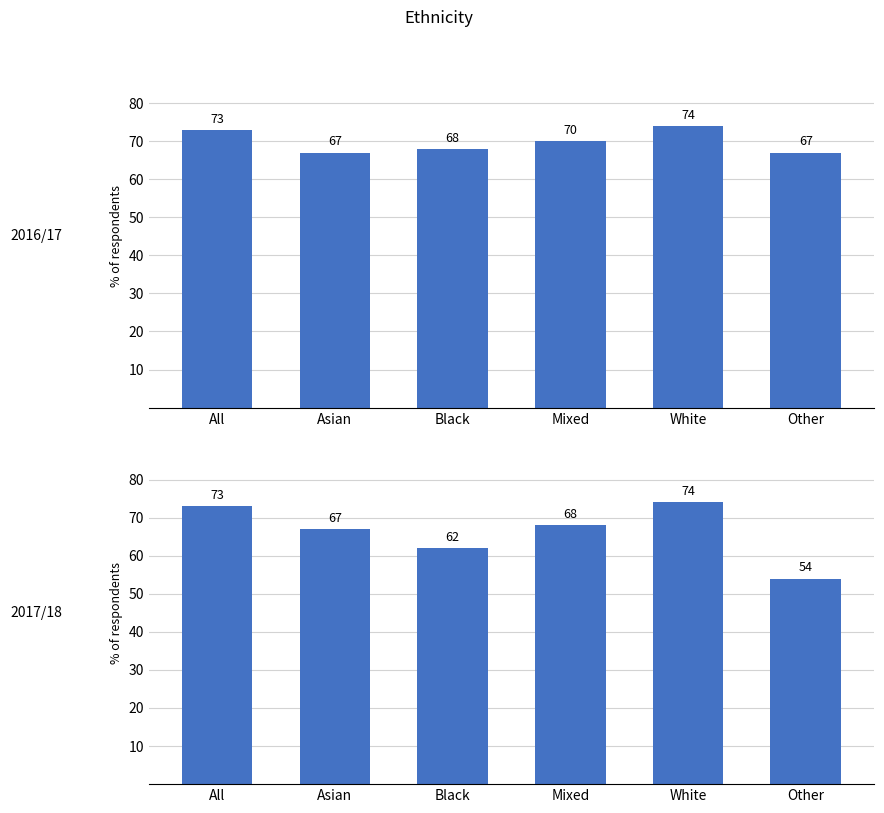

At which label does 2017/18 first exceed 68?

All